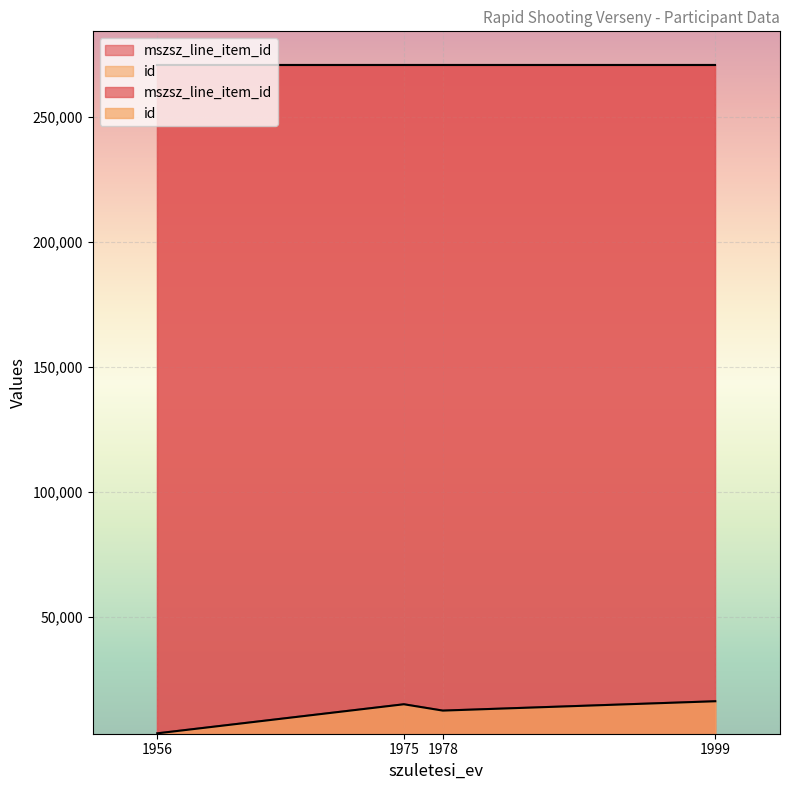

Reading left to right, what are all the values shown in this chart?

mszsz_line_item_id: 1956=270643	1978=270643	1999=270643	1975=270643
id: 1956=3264	1978=12355	1999=16094	1975=14891